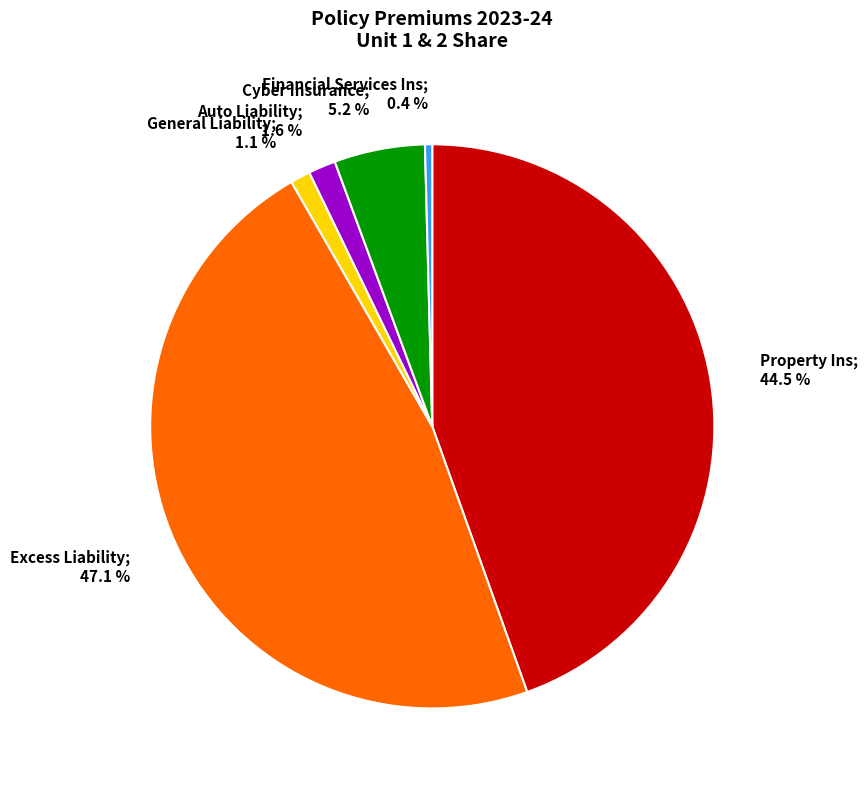

Is there any slice that represents more than half of the pie?

No